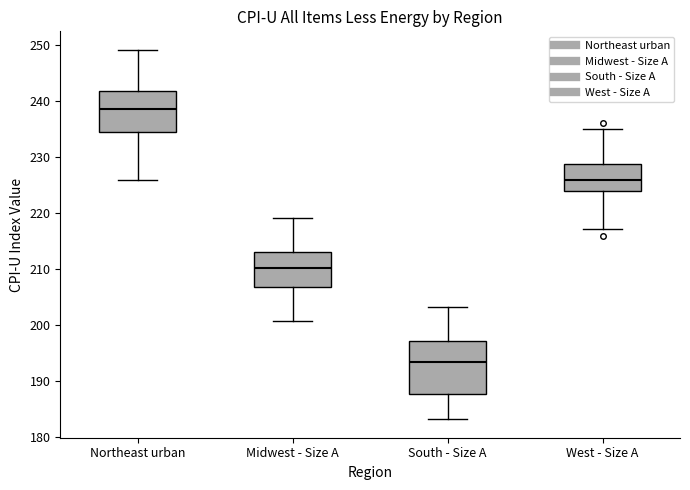

Reading left to right, transcribe this box plot: for each box, give where its median line is, the range the box spans, and where its two whiskers end, as read against the y-axis. The values are not printed on the chart, so give them approximately, as read against the axis.

Northeast urban: median 239, box 235 to 242, whiskers 226 to 249
Midwest - Size A: median 210, box 207 to 213, whiskers 201 to 219
South - Size A: median 193, box 188 to 197, whiskers 183 to 203
West - Size A: median 226, box 224 to 229, whiskers 217 to 235